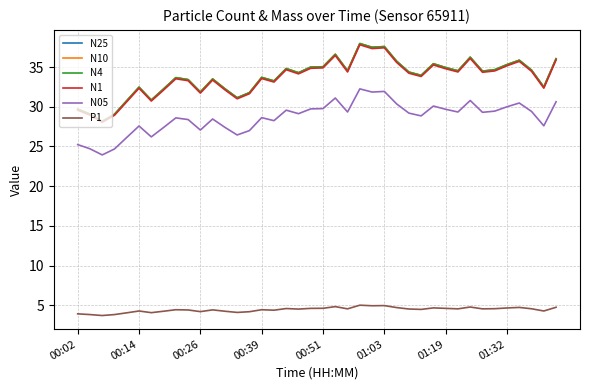

What is the minimum value shown in the chart?

3.7